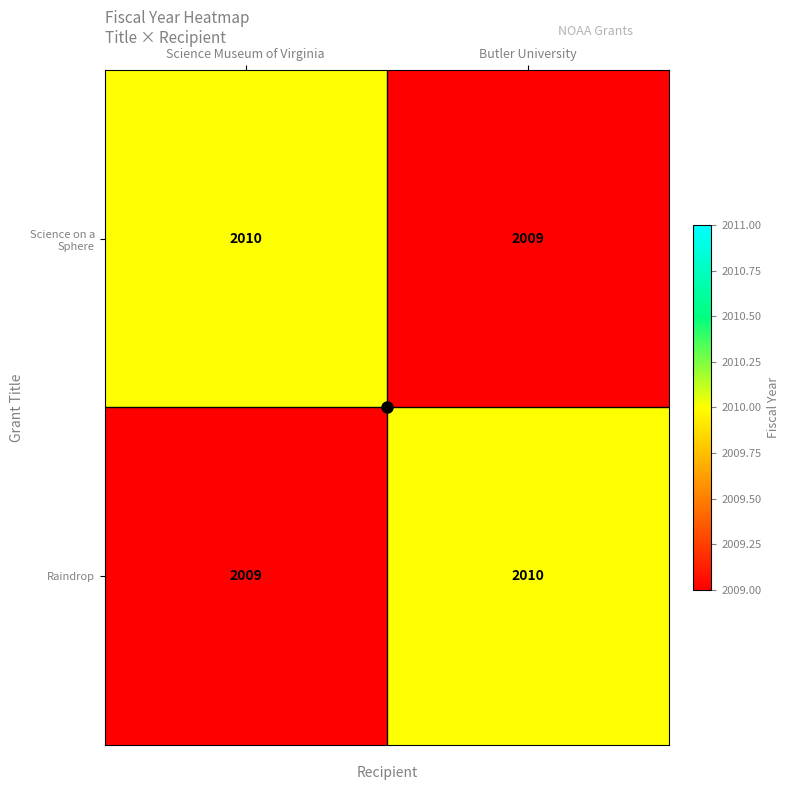

What is the greatest value displayed?

2010